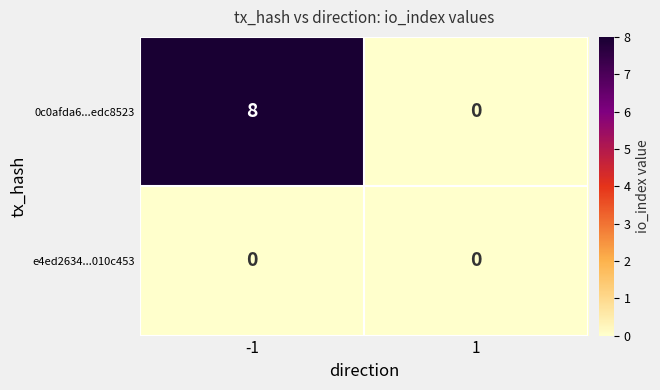

At -1, list the series in order from largest to smallest.

0c0afda6...edc8523, e4ed2634...010c453